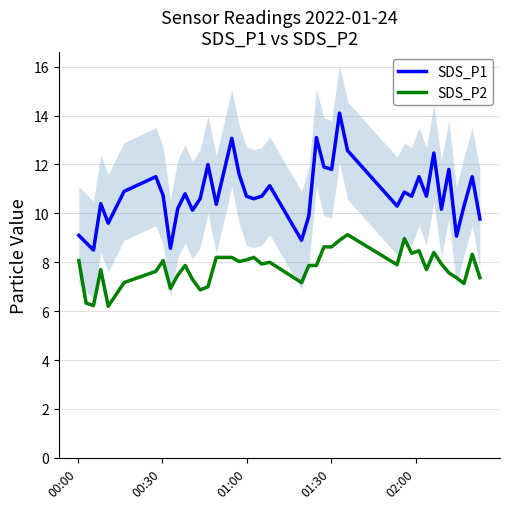

What is the lowest value of the SDS_P2 series?

6.2